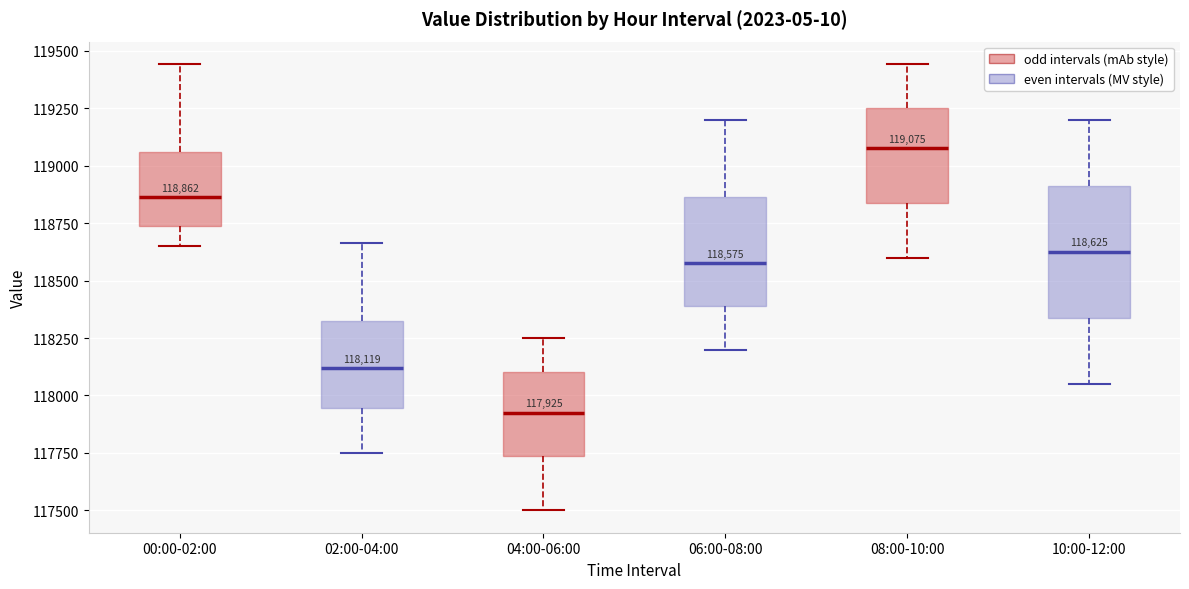

Which box is the tallest, from its lower edge to its upper edge?

10:00-12:00